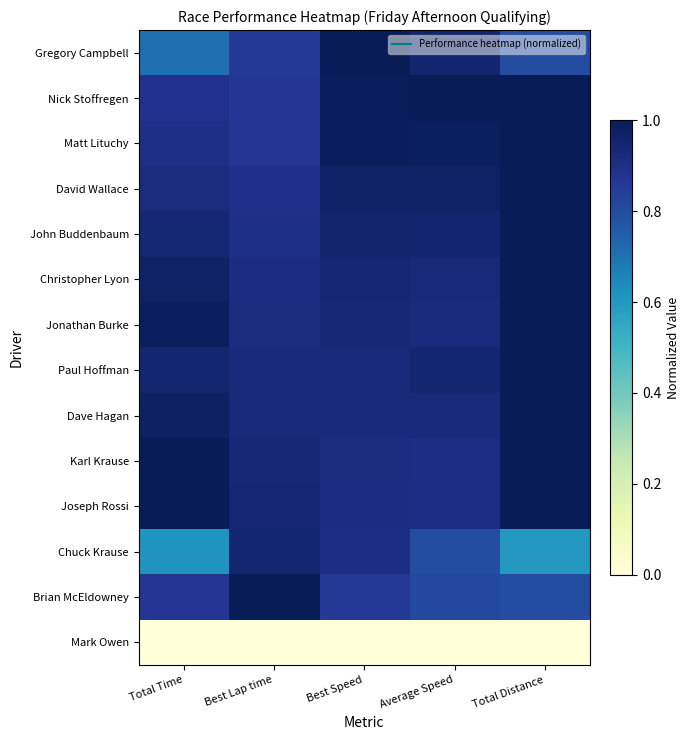

Reading right to left, list all the values displayed in this chart.

Gregory Campbell: Total Distance=0.8	Average Speed=1.0	Best Speed=1.0	Best Lap time=0.9	Total Time=0.7
Nick Stoffregen: Total Distance=1.0	Average Speed=1.0	Best Speed=1.0	Best Lap time=0.9	Total Time=0.9
Matt Lituchy: Total Distance=1.0	Average Speed=1.0	Best Speed=1.0	Best Lap time=0.9	Total Time=0.9
David Wallace: Total Distance=1.0	Average Speed=1.0	Best Speed=1.0	Best Lap time=0.9	Total Time=0.9
John Buddenbaum: Total Distance=1.0	Average Speed=1.0	Best Speed=1.0	Best Lap time=0.9	Total Time=0.9
Christopher Lyon: Total Distance=1.0	Average Speed=0.9	Best Speed=0.9	Best Lap time=0.9	Total Time=1.0
Jonathan Burke: Total Distance=1.0	Average Speed=0.9	Best Speed=0.9	Best Lap time=0.9	Total Time=1.0
Paul Hoffman: Total Distance=1.0	Average Speed=0.9	Best Speed=0.9	Best Lap time=0.9	Total Time=0.9
Dave Hagan: Total Distance=1.0	Average Speed=0.9	Best Speed=0.9	Best Lap time=0.9	Total Time=1.0
Karl Krause: Total Distance=1.0	Average Speed=0.9	Best Speed=0.9	Best Lap time=0.9	Total Time=1.0
Joseph Rossi: Total Distance=1.0	Average Speed=0.9	Best Speed=0.9	Best Lap time=0.9	Total Time=1.0
Chuck Krause: Total Distance=0.6	Average Speed=0.8	Best Speed=0.9	Best Lap time=0.9	Total Time=0.6
Brian McEldowney: Total Distance=0.8	Average Speed=0.8	Best Speed=0.9	Best Lap time=1.0	Total Time=0.9
Mark Owen: Total Distance=0.0	Average Speed=0.0	Best Speed=0.0	Best Lap time=0.0	Total Time=0.0